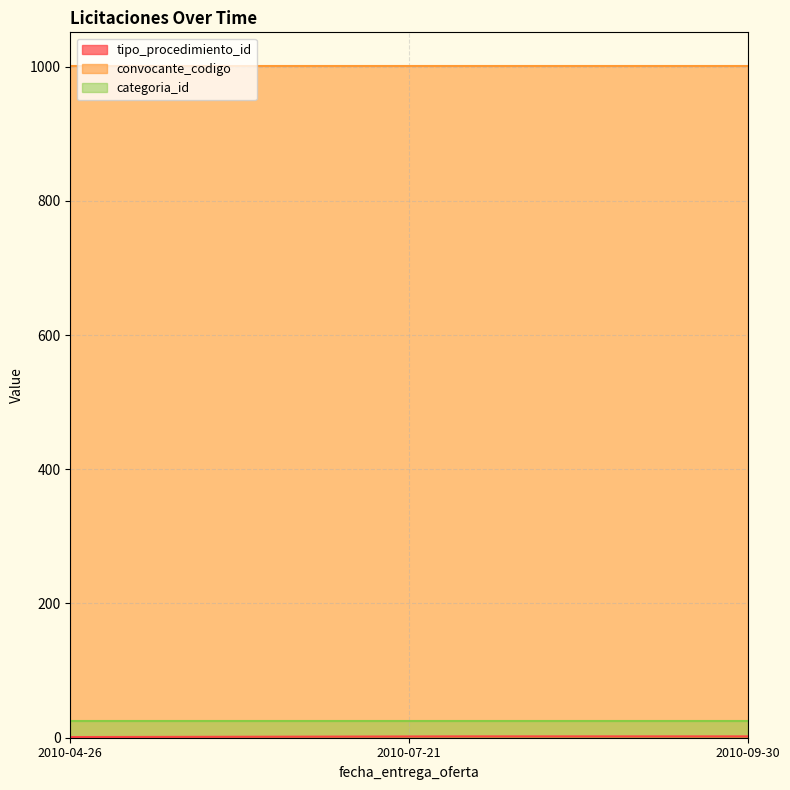

What is the total value across all series at 2010-09-30?

1028.0